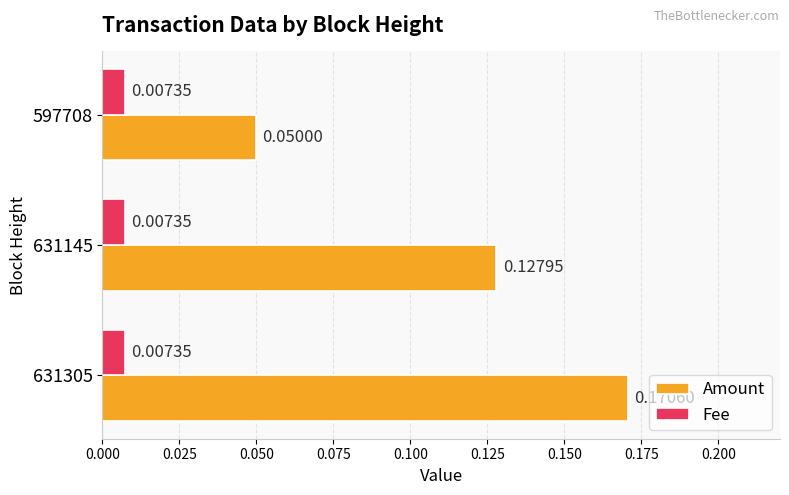

Between 631145 and 597708, which series saw the biggest shift?

Amount